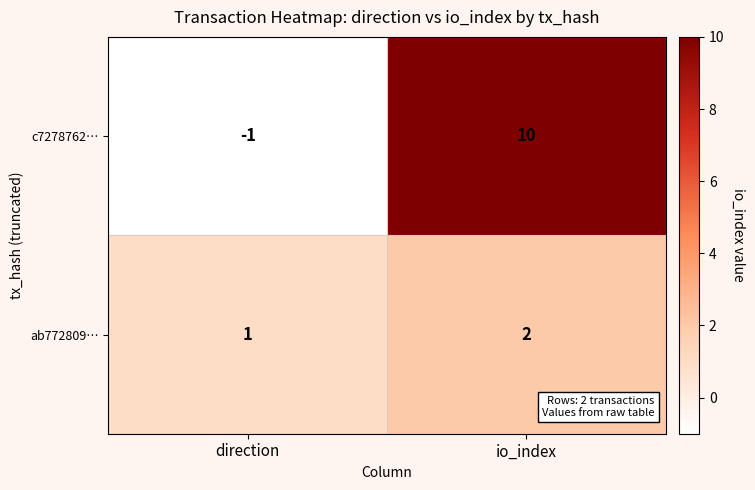

How many series are shown in this chart?

2